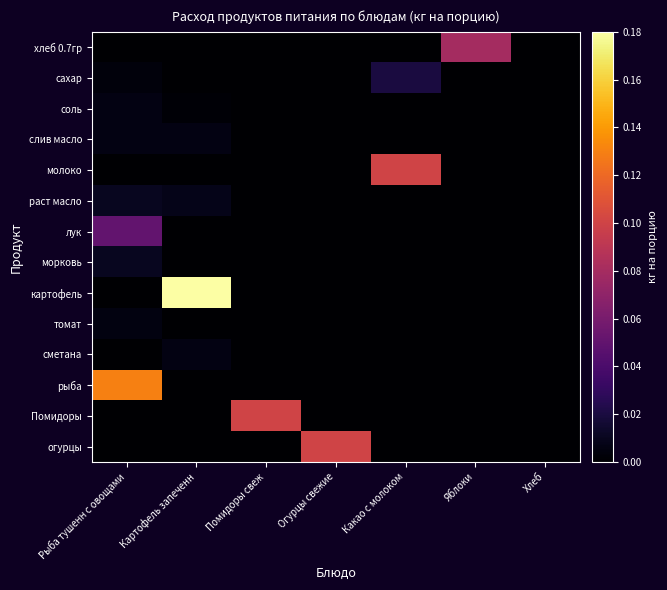

Reading left to right, what are all the values shown in this chart?

хлеб 0.7гр: Рыба тушенн с овощами=0.0	Картофель запеченн=0.0	Помидоры свеж=0.0	Огурцы свежие=0.0	Какао с молоком=0.0	Яблоки=0.1	Хлеб=0.0
сахар: Рыба тушенн с овощами=0.0	Картофель запеченн=0.0	Помидоры свеж=0.0	Огурцы свежие=0.0	Какао с молоком=0.0	Яблоки=0.0	Хлеб=0.0
соль: Рыба тушенн с овощами=0.0	Картофель запеченн=0.0	Помидоры свеж=0.0	Огурцы свежие=0.0	Какао с молоком=0.0	Яблоки=0.0	Хлеб=0.0
слив масло: Рыба тушенн с овощами=0.0	Картофель запеченн=0.0	Помидоры свеж=0.0	Огурцы свежие=0.0	Какао с молоком=0.0	Яблоки=0.0	Хлеб=0.0
молоко: Рыба тушенн с овощами=0.0	Картофель запеченн=0.0	Помидоры свеж=0.0	Огурцы свежие=0.0	Какао с молоком=0.1	Яблоки=0.0	Хлеб=0.0
раст масло: Рыба тушенн с овощами=0.0	Картофель запеченн=0.0	Помидоры свеж=0.0	Огурцы свежие=0.0	Какао с молоком=0.0	Яблоки=0.0	Хлеб=0.0
лук: Рыба тушенн с овощами=0.1	Картофель запеченн=0.0	Помидоры свеж=0.0	Огурцы свежие=0.0	Какао с молоком=0.0	Яблоки=0.0	Хлеб=0.0
морковь: Рыба тушенн с овощами=0.0	Картофель запеченн=0.0	Помидоры свеж=0.0	Огурцы свежие=0.0	Какао с молоком=0.0	Яблоки=0.0	Хлеб=0.0
картофель: Рыба тушенн с овощами=0.0	Картофель запеченн=0.2	Помидоры свеж=0.0	Огурцы свежие=0.0	Какао с молоком=0.0	Яблоки=0.0	Хлеб=0.0
томат: Рыба тушенн с овощами=0.0	Картофель запеченн=0.0	Помидоры свеж=0.0	Огурцы свежие=0.0	Какао с молоком=0.0	Яблоки=0.0	Хлеб=0.0
сметана: Рыба тушенн с овощами=0.0	Картофель запеченн=0.0	Помидоры свеж=0.0	Огурцы свежие=0.0	Какао с молоком=0.0	Яблоки=0.0	Хлеб=0.0
рыба: Рыба тушенн с овощами=0.1	Картофель запеченн=0.0	Помидоры свеж=0.0	Огурцы свежие=0.0	Какао с молоком=0.0	Яблоки=0.0	Хлеб=0.0
Помидоры: Рыба тушенн с овощами=0.0	Картофель запеченн=0.0	Помидоры свеж=0.1	Огурцы свежие=0.0	Какао с молоком=0.0	Яблоки=0.0	Хлеб=0.0
огурцы: Рыба тушенн с овощами=0.0	Картофель запеченн=0.0	Помидоры свеж=0.0	Огурцы свежие=0.1	Какао с молоком=0.0	Яблоки=0.0	Хлеб=0.0